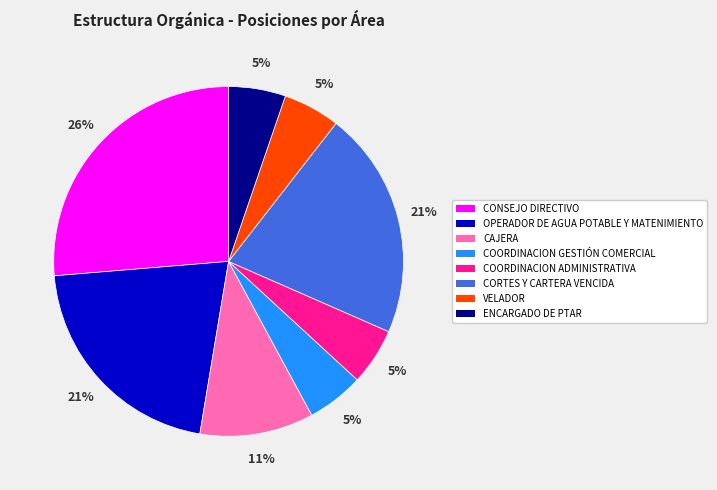

What is the ratio of the value at OPERADOR DE AGUA POTABLE Y MATENIMIENTO to the value at CONSEJO DIRECTIVO?

0.8